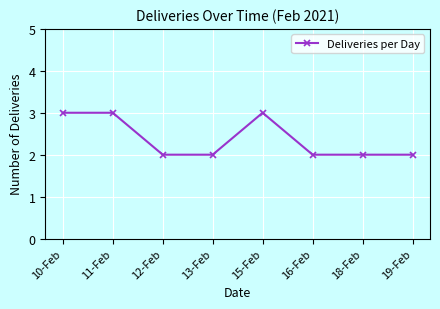

Reading left to right, extract all data points from this chart.

10-Feb=3	11-Feb=3	12-Feb=2	13-Feb=2	15-Feb=3	16-Feb=2	18-Feb=2	19-Feb=2